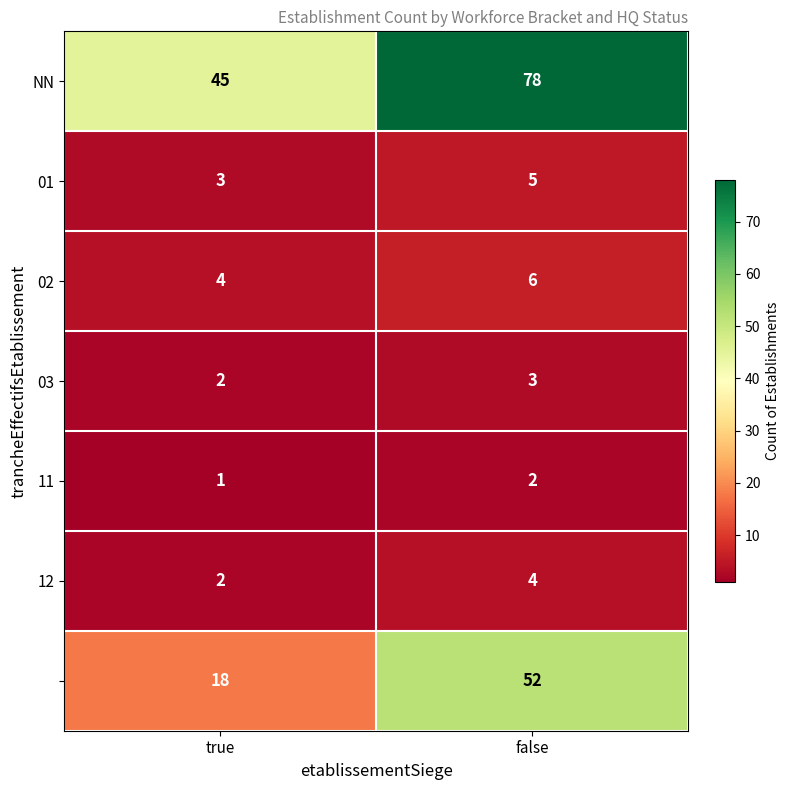

What is the difference between the highest and lowest values at false?

76